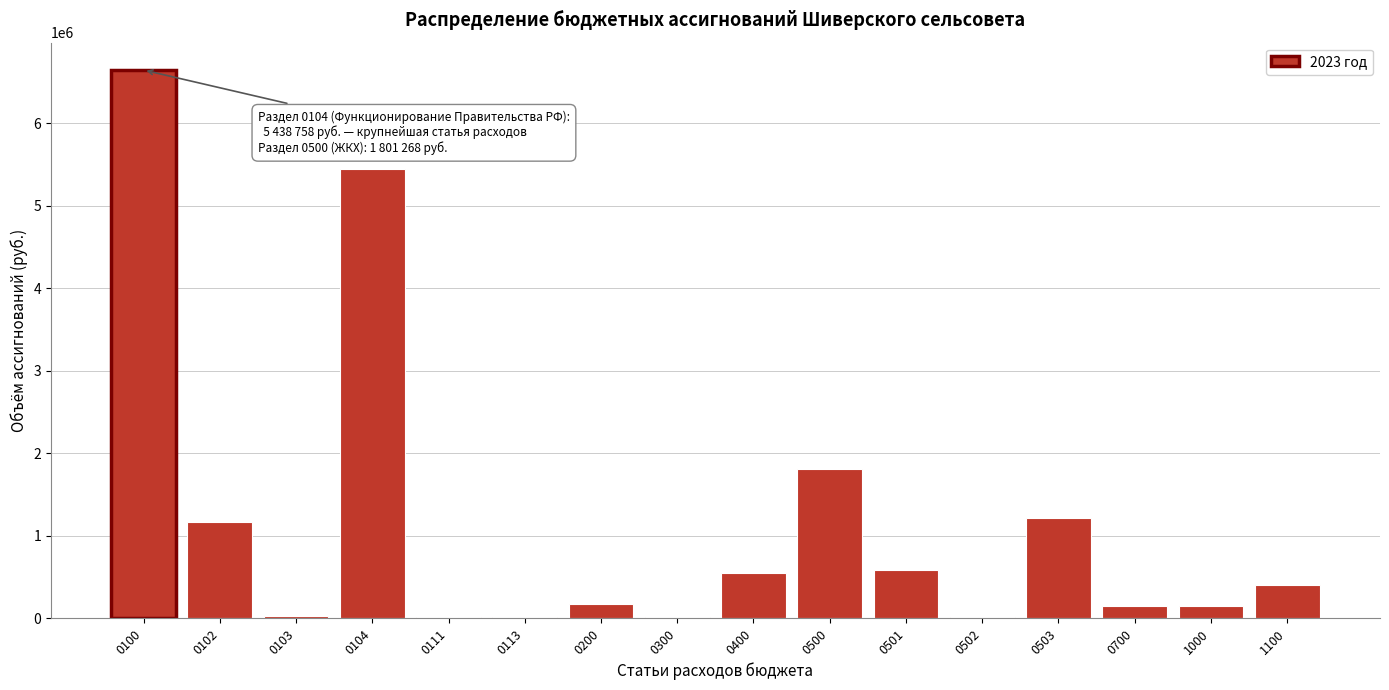

What is the change in value from 0200 to 0400?

+371987.0